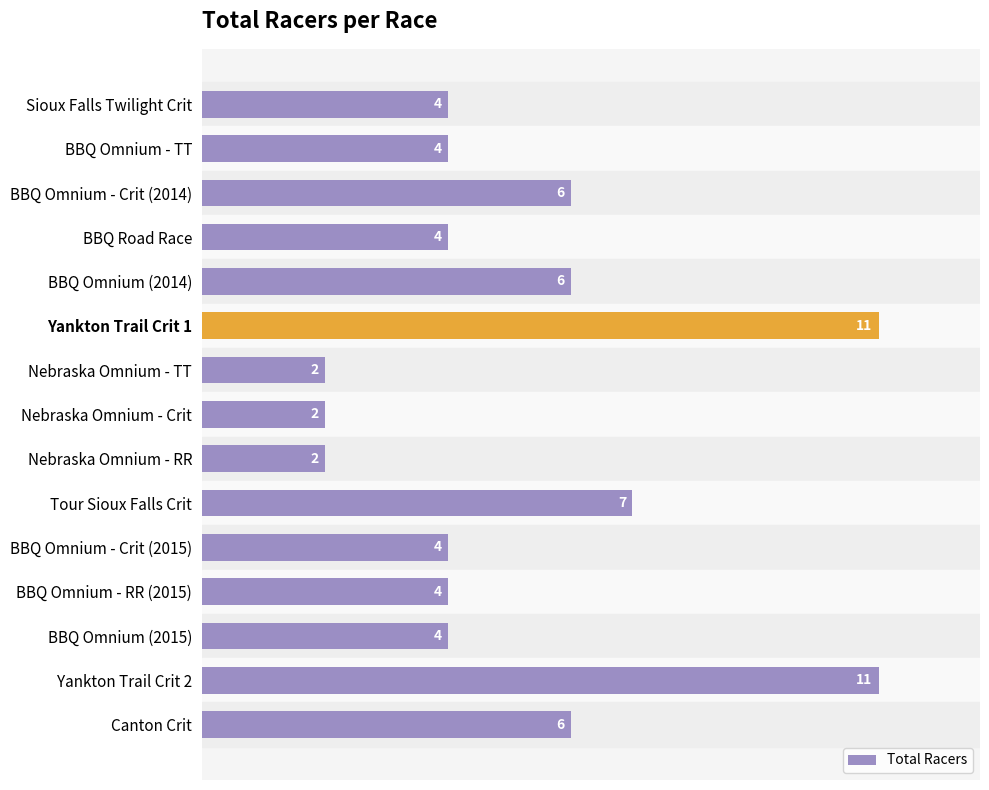

Is it true that the value at Yankton Trail Crit 1 is 11?

True